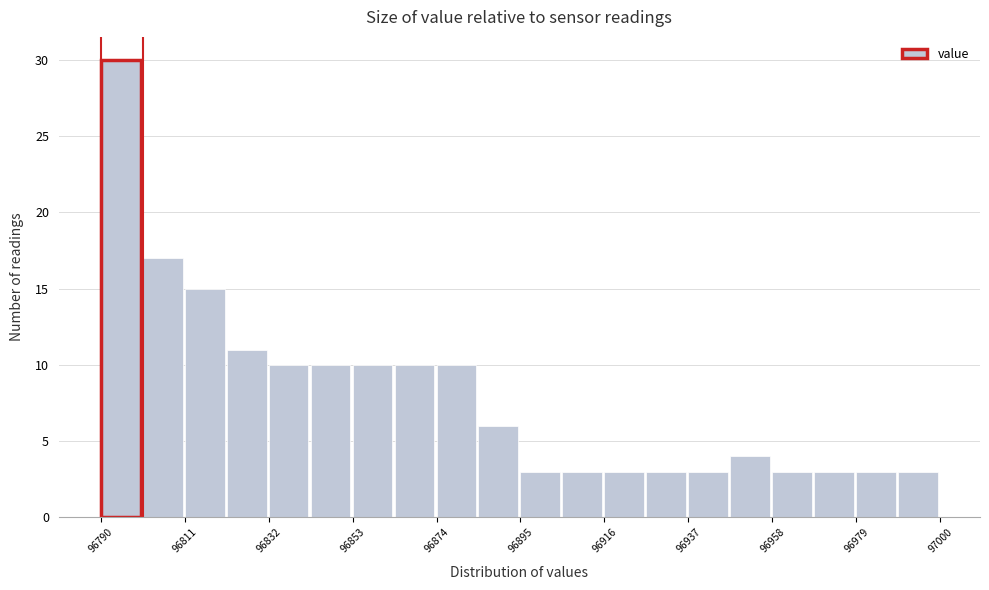

Around what value on the x-axis is the tallest bar? Give the approximate position of its centre, as read against the axis.

96795